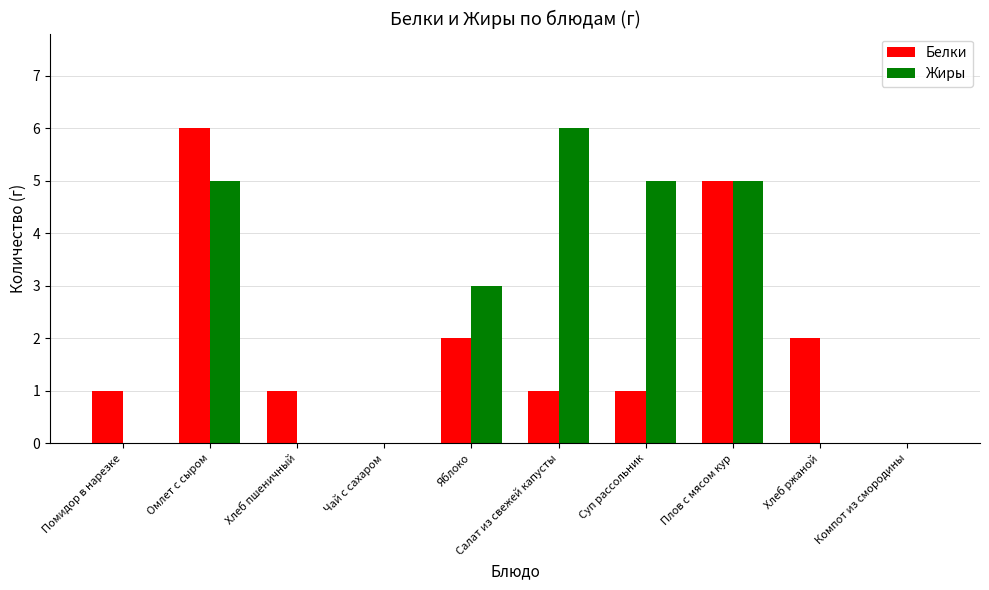

What are all the series names shown in the legend?

Белки, Жиры